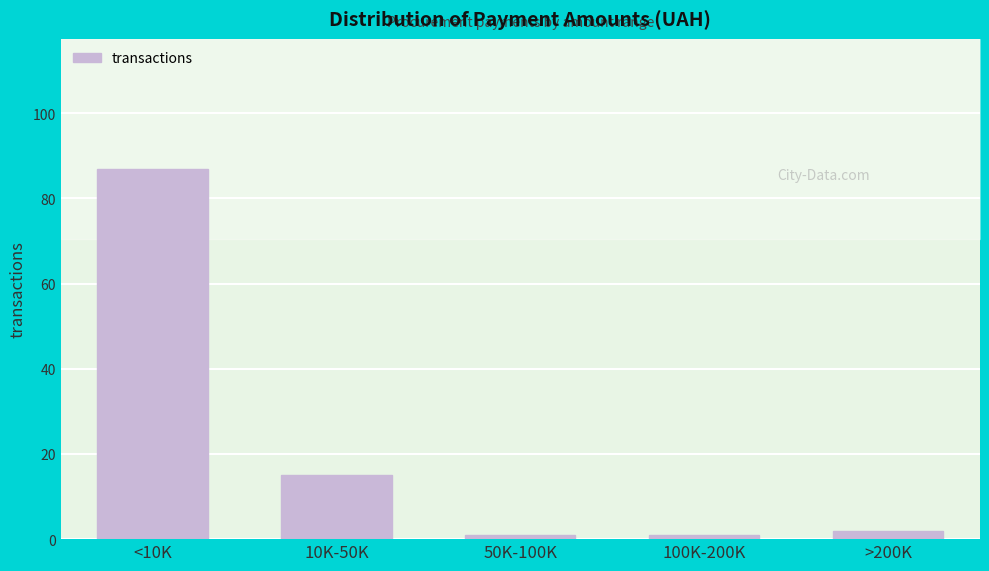

Reading left to right, what are all the values shown in this chart?

<10K=87	10K-50K=15	50K-100K=1	100K-200K=1	>200K=2